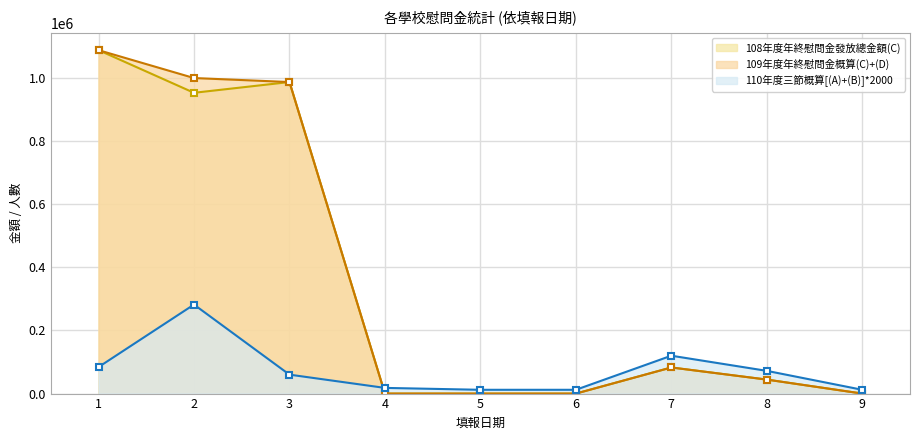

Which series has the widest spread of values?

108年度年終慰問金發放總金額(C)